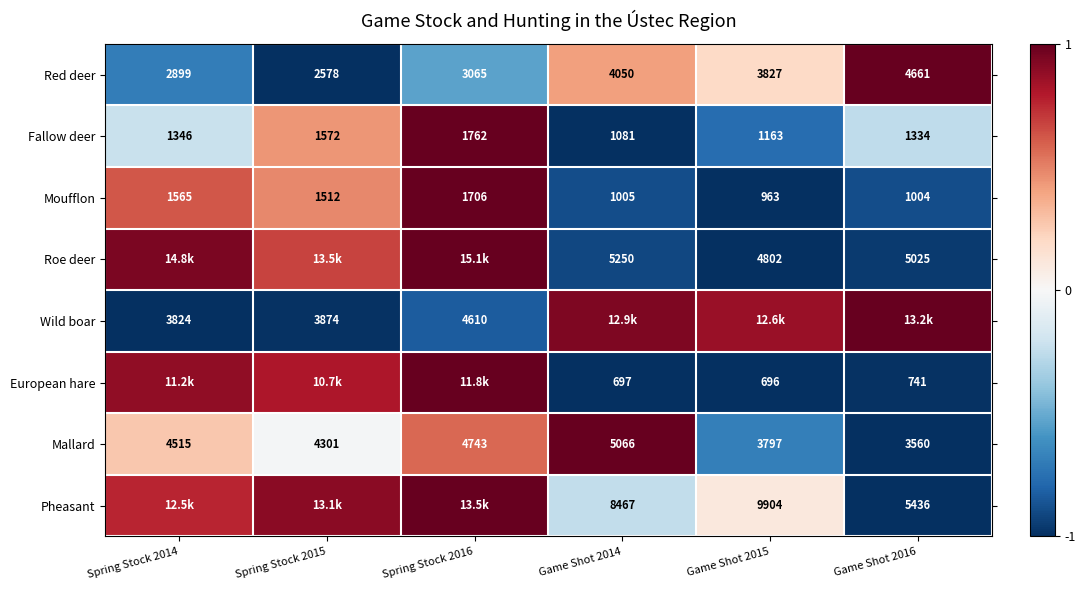

Rank the categories by Moufflon value from lowest to highest.

Game Shot 2015, Game Shot 2016, Game Shot 2014, Spring Stock 2015, Spring Stock 2014, Spring Stock 2016